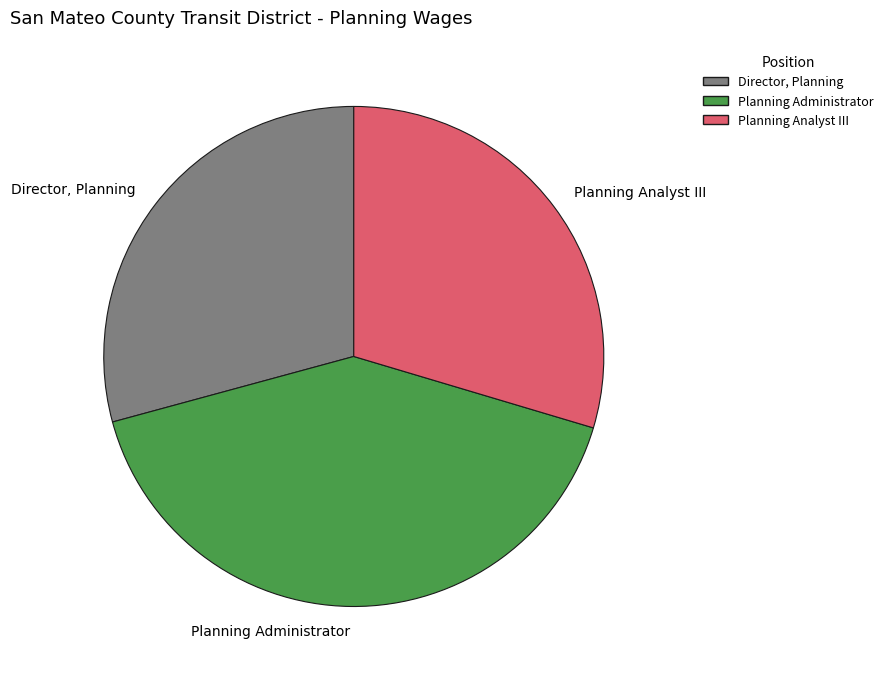

What is the ratio of the value at Director, Planning to the value at Planning Analyst III?

1.0